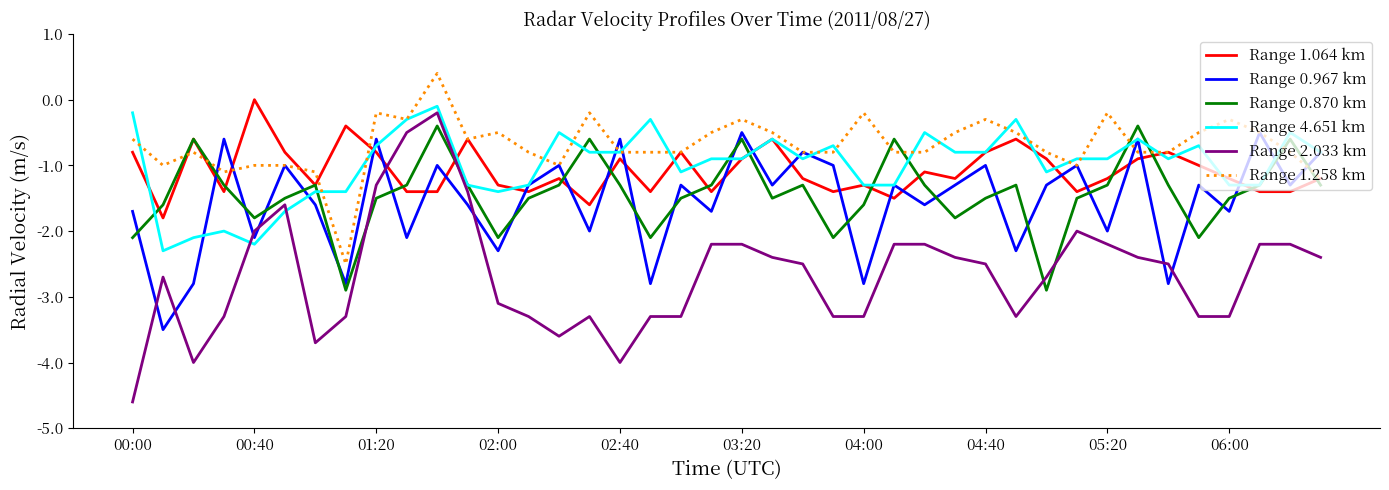

Which series ends up on top after the final intersection of Range 2.033 km and Range 0.870 km?

Range 0.870 km